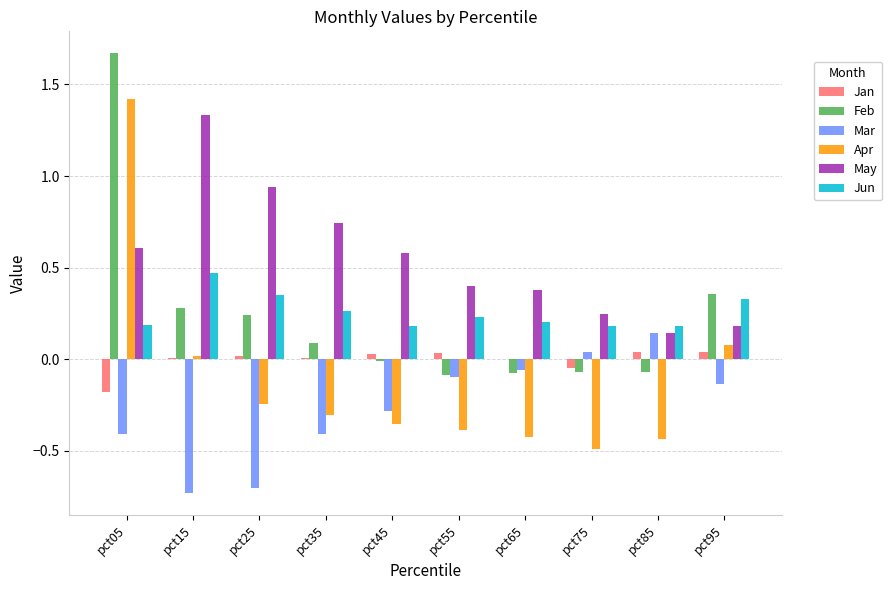

The Apr series shows -0.4 at pct25. True or false?

False